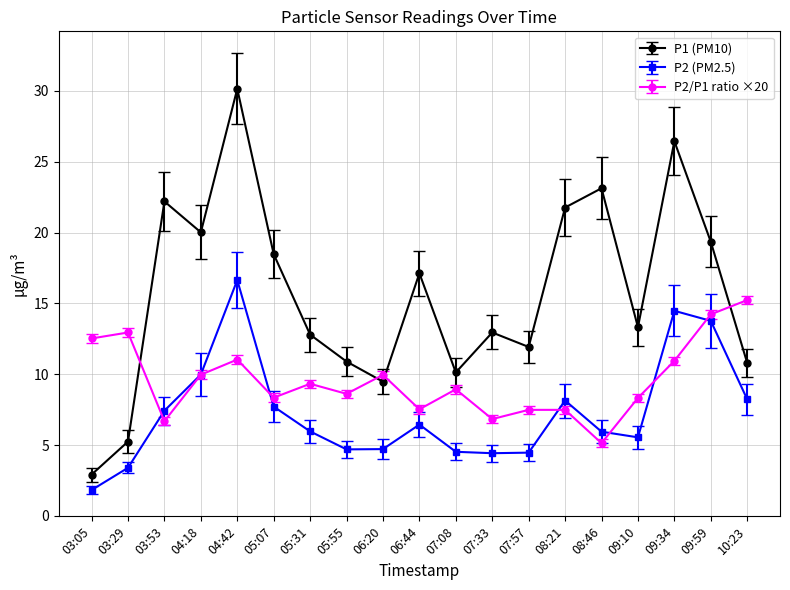

Rank the series by their average value, from lowest to highest.

P2 (PM2.5), P2/P1 ratio ×20, P1 (PM10)